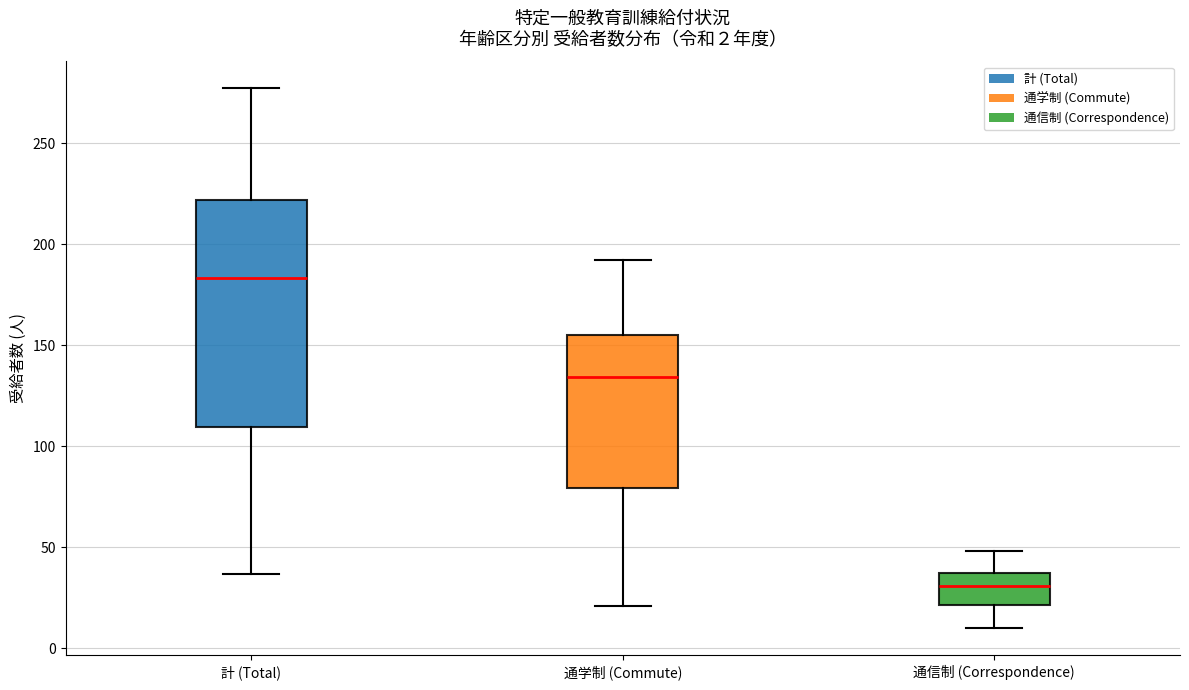

Which box is the tallest, from its lower edge to its upper edge?

計 (Total)